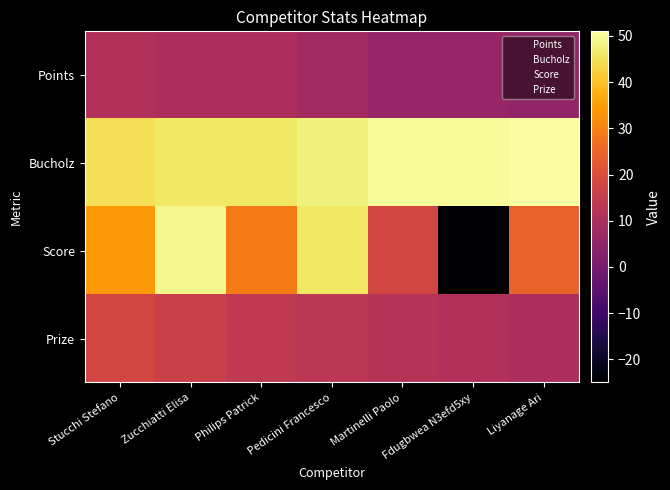

Rank the series at Philips Patrick from highest to lowest value.

Bucholz, Score, Prize, Points